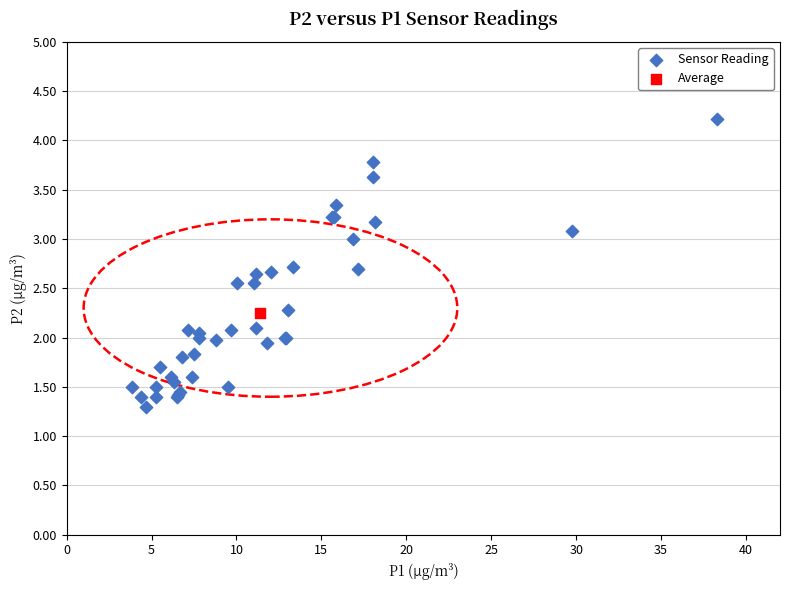

What are all the series names shown in the legend?

Sensor Reading, Average